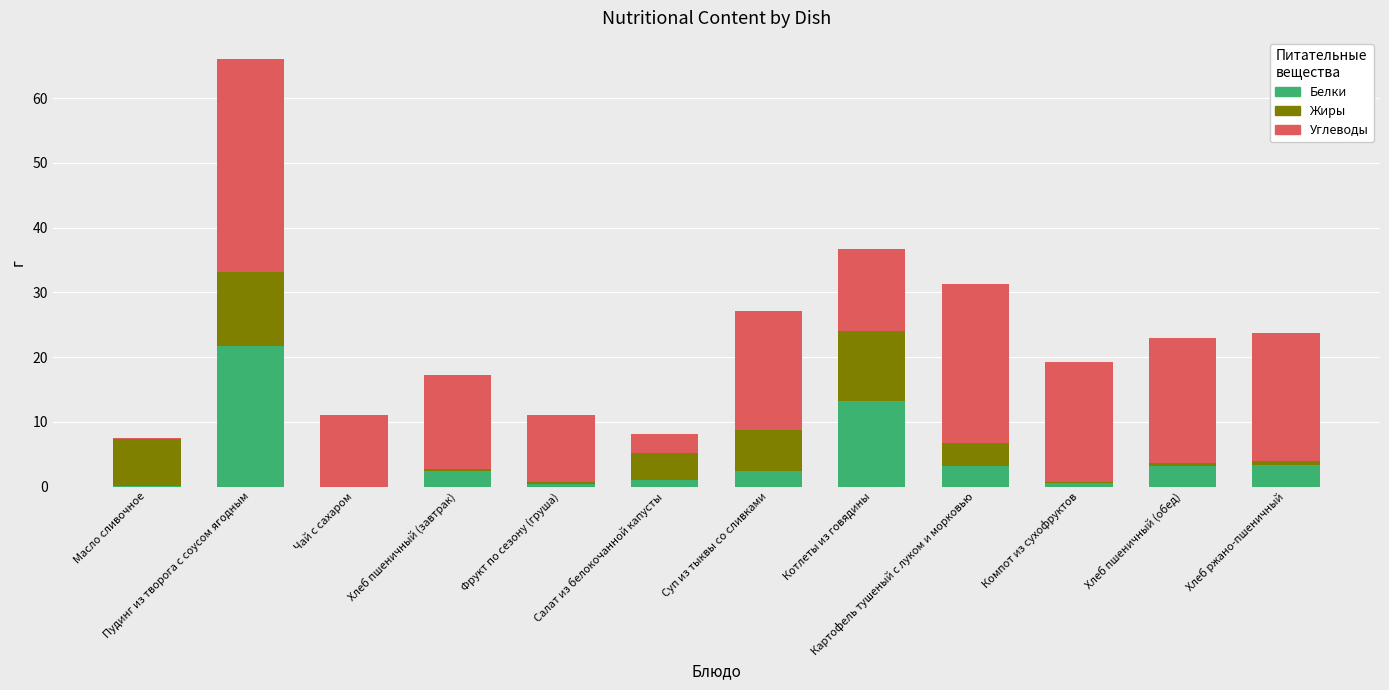

What is the sum of all Белки values?

51.4